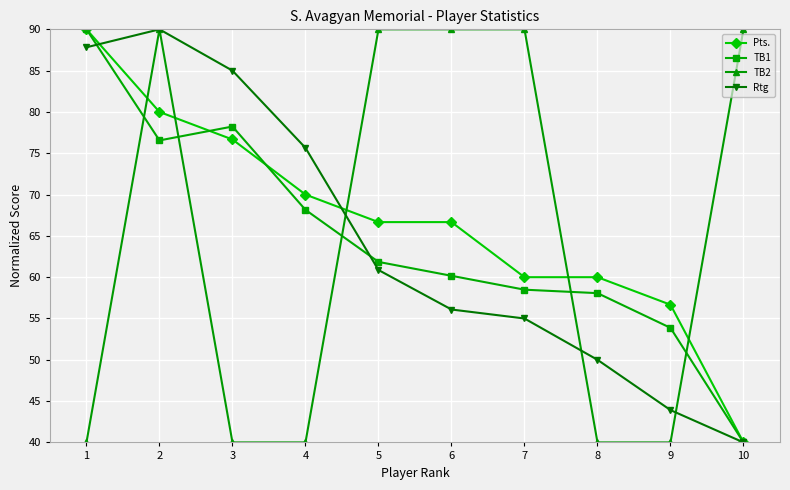

Is the value of Rtg at 3 greater than the value of Pts. at 9?

Yes